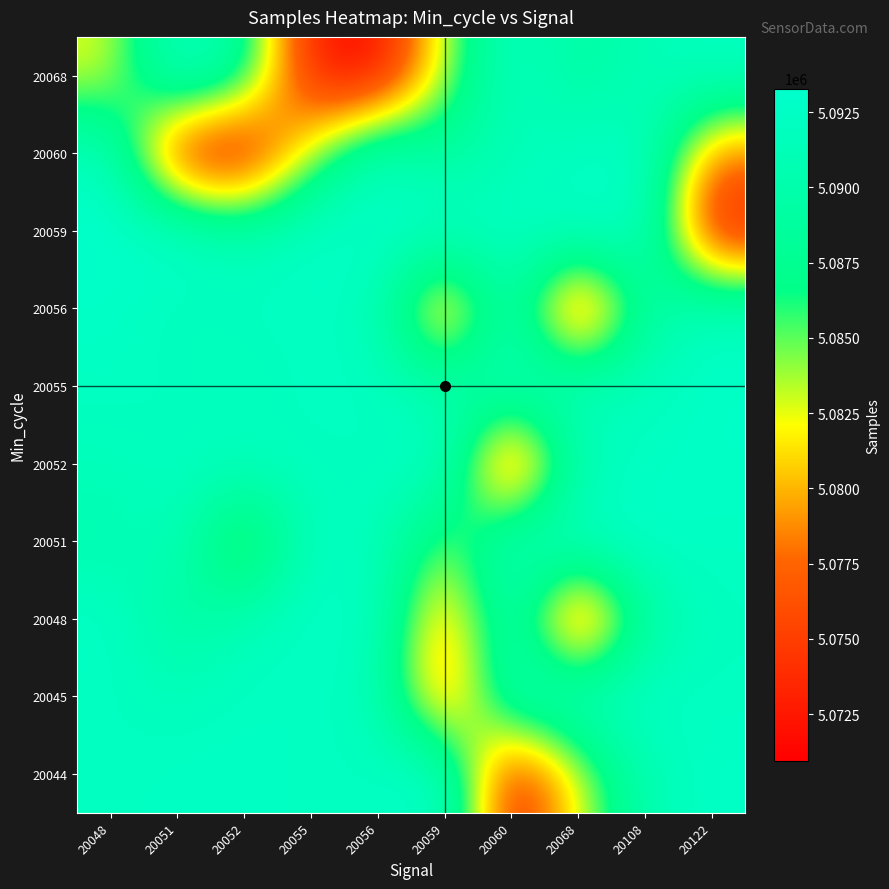

What is the maximum value shown in the chart?

5093282